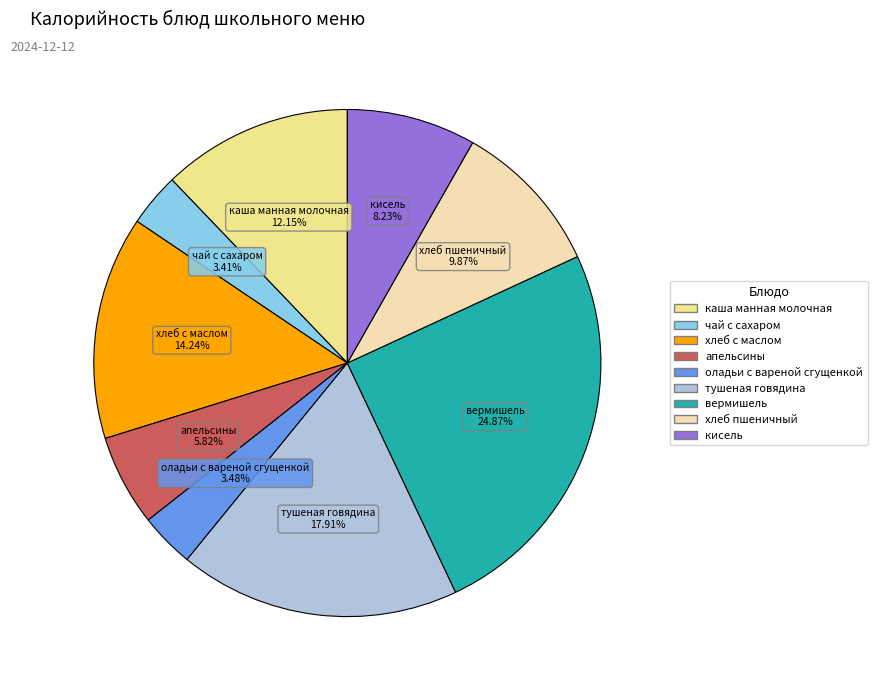

Does any single category account for the majority?

No